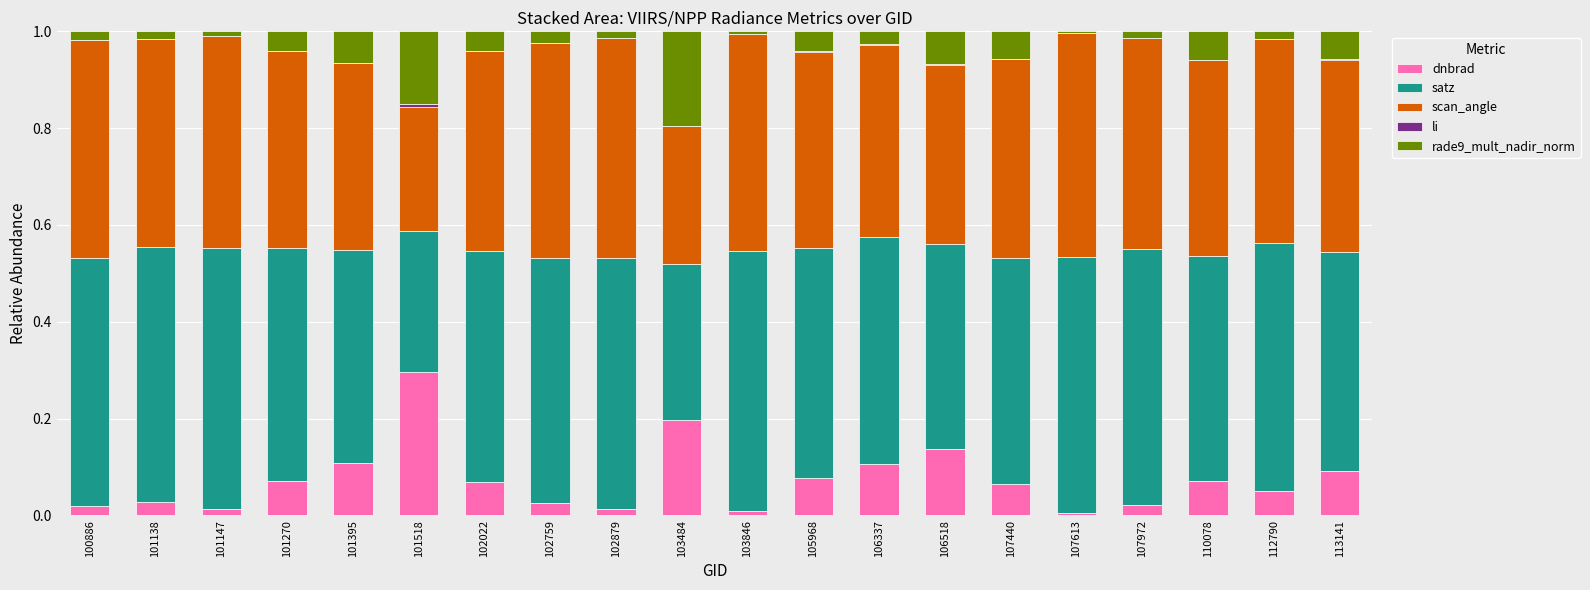

At which label does dnbrad reach its peak?

101518